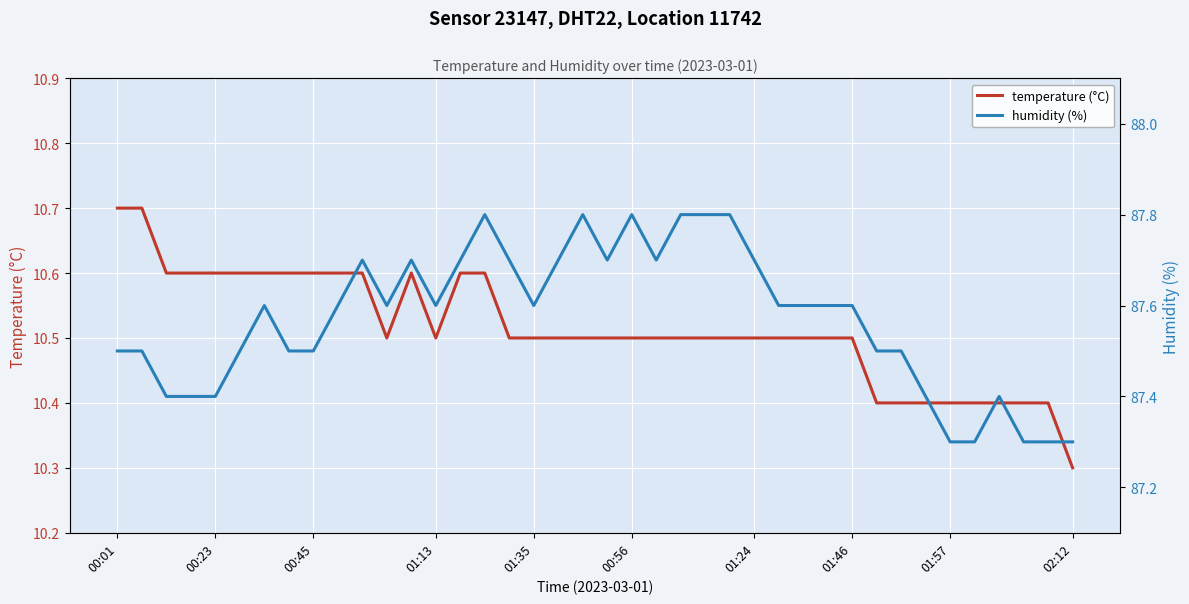

Read the temperature (°C) value at 20.

10.5